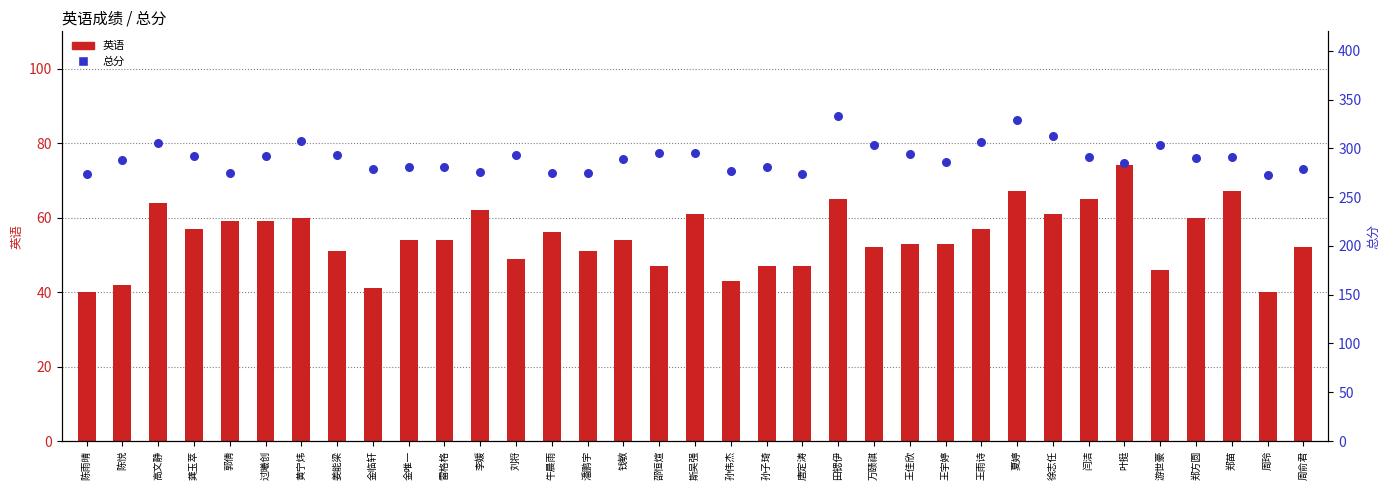

At how many categories does at least one series exceed 321?

2